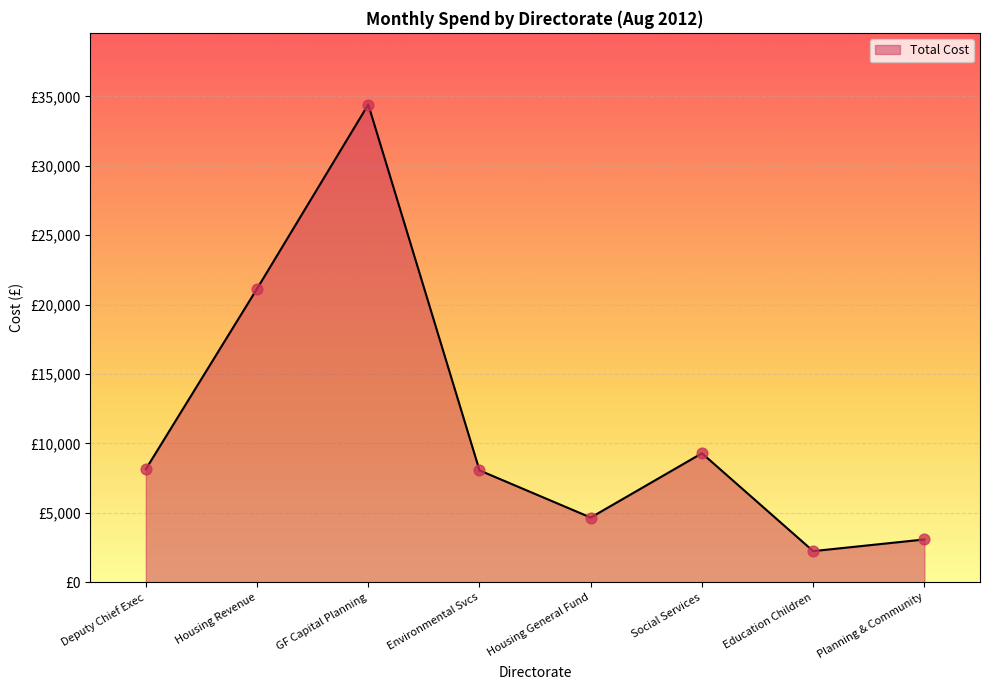

Does the chart have visible grid lines?

Yes